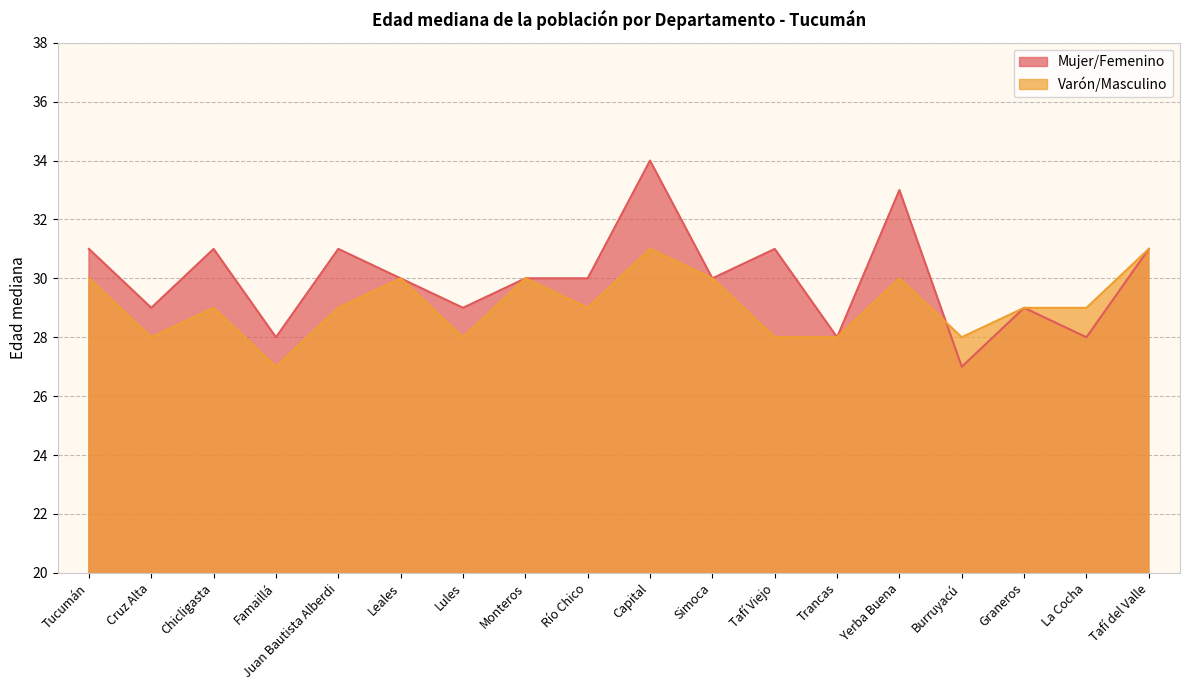

Which category has the lowest value in the Mujer/Femenino series?

Burruyacú